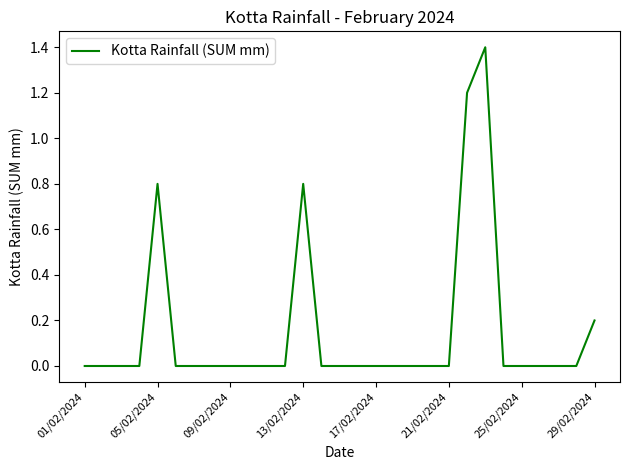

Reading right to left, what are all the values shown in this chart?

0.2	0.0	0.0	0.0	0.0	0.0	1.4	1.2	0.0	0.0	0.0	0.0	0.0	0.0	0.0	0.0	0.8	0.0	0.0	0.0	0.0	0.0	0.0	0.0	0.8	0.0	0.0	0.0	0.0